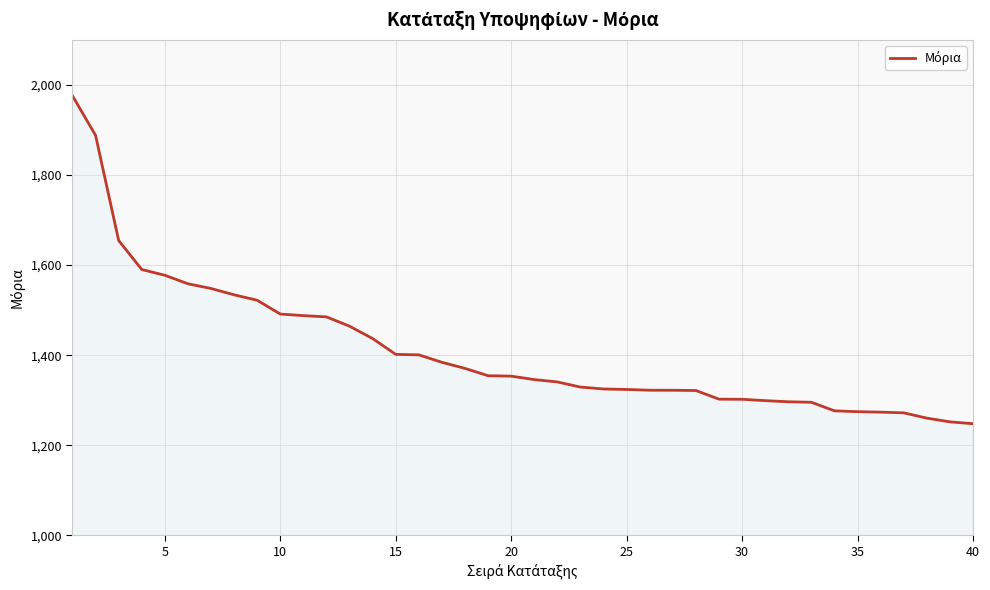

What is the greatest value displayed?

1975.8